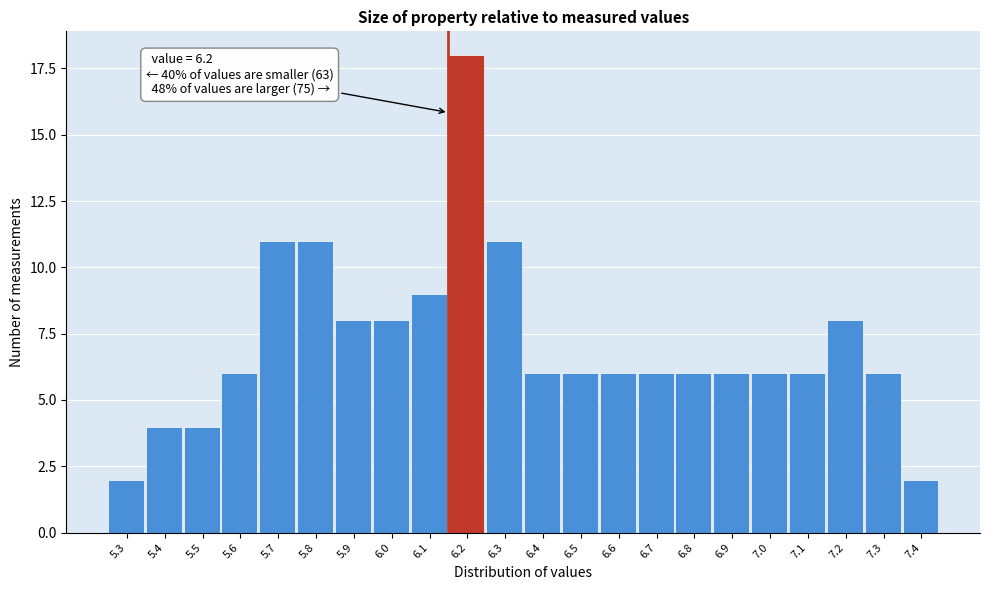

Reading right to left, transcribe all the data shown in this chart.

2	6	8	6	6	6	6	6	6	6	6	11	18	9	8	8	11	11	6	4	4	2